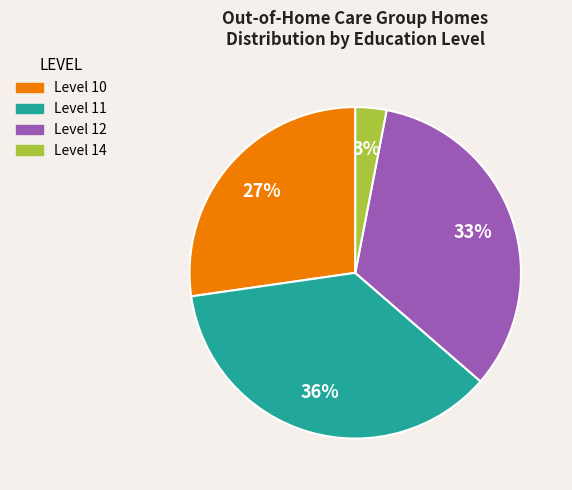

Is it true that Level 10 is 27% of the pie?

True